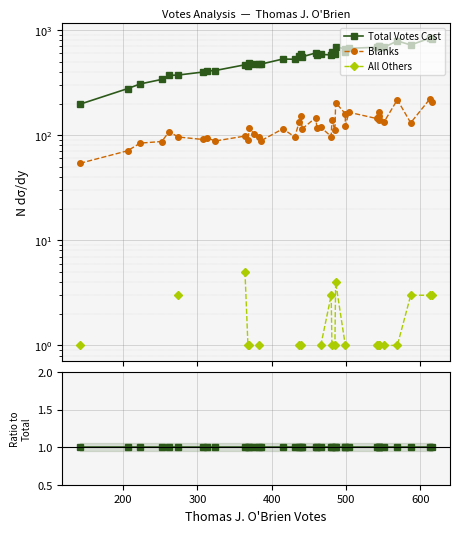

True or false: All Others has more than 0 interior local peaks.

True